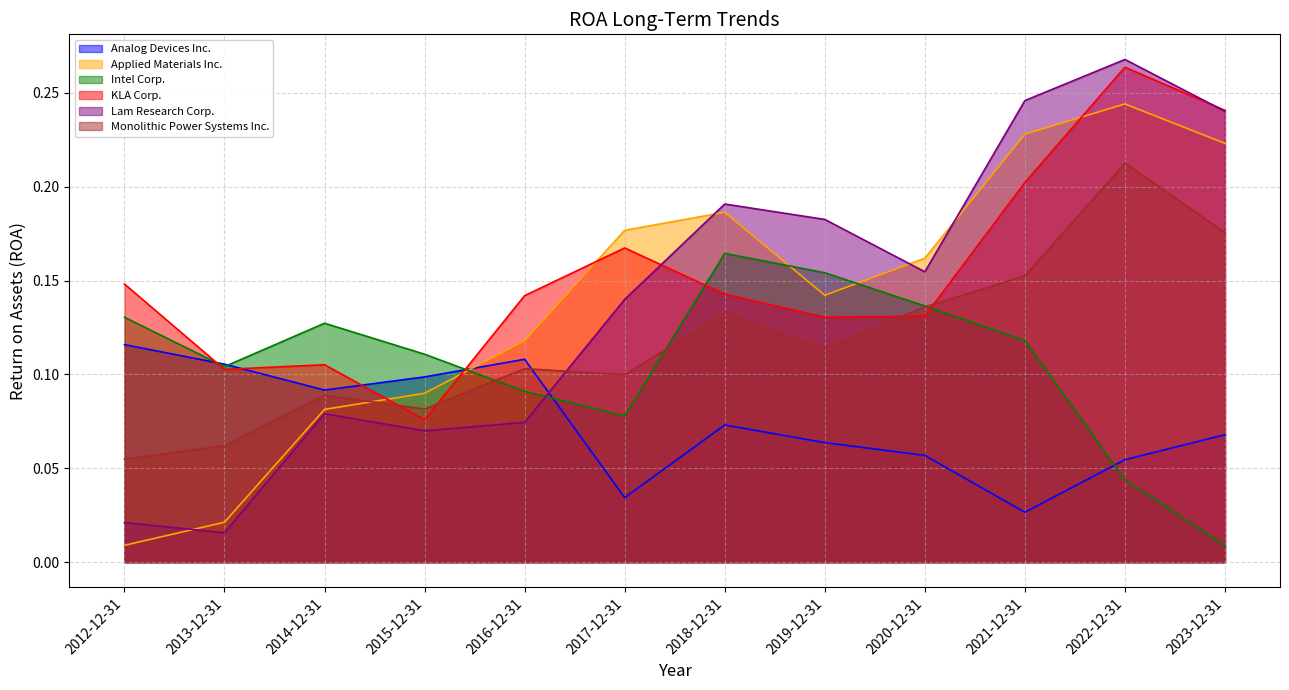

How many intersections are there between Lam Research Corp. and Monolithic Power Systems Inc.?

1